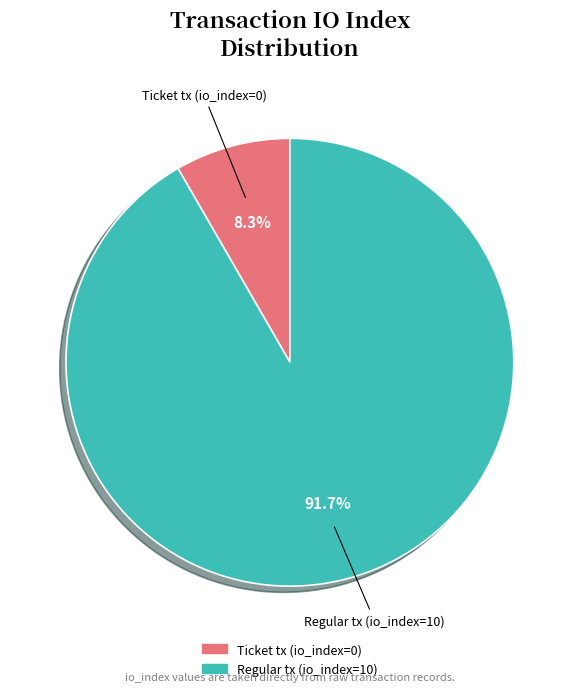

Which has a higher value, Regular tx (io_index=10) or Ticket tx (io_index=0)?

Regular tx (io_index=10)